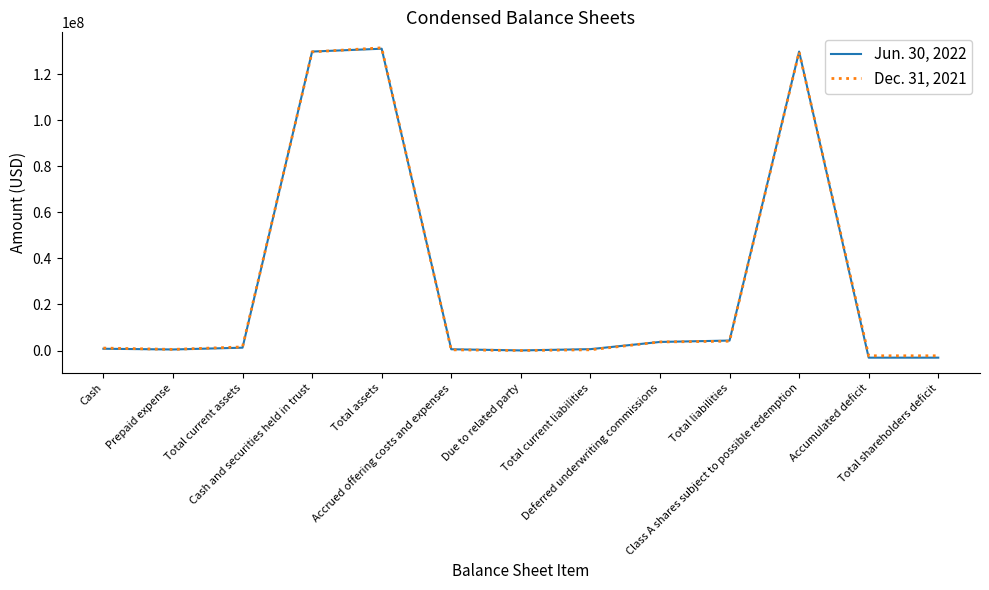

Between which two adjacent categories do Jun. 30, 2022 and Dec. 31, 2021 first intersect?

Total current assets and Cash and securities held in trust